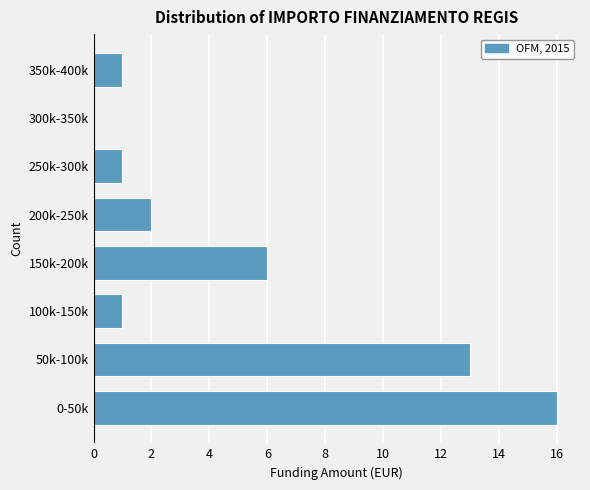

Reading bottom to top, transcribe all the data shown in this chart.

0-50k=16	50k-100k=13	100k-150k=1	150k-200k=6	200k-250k=2	250k-300k=1	300k-350k=0	350k-400k=1